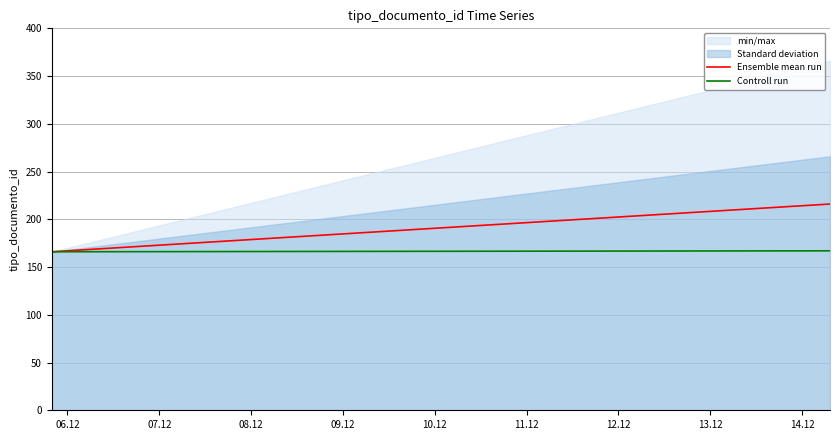

Which series has the widest spread of values?

Ensemble mean run